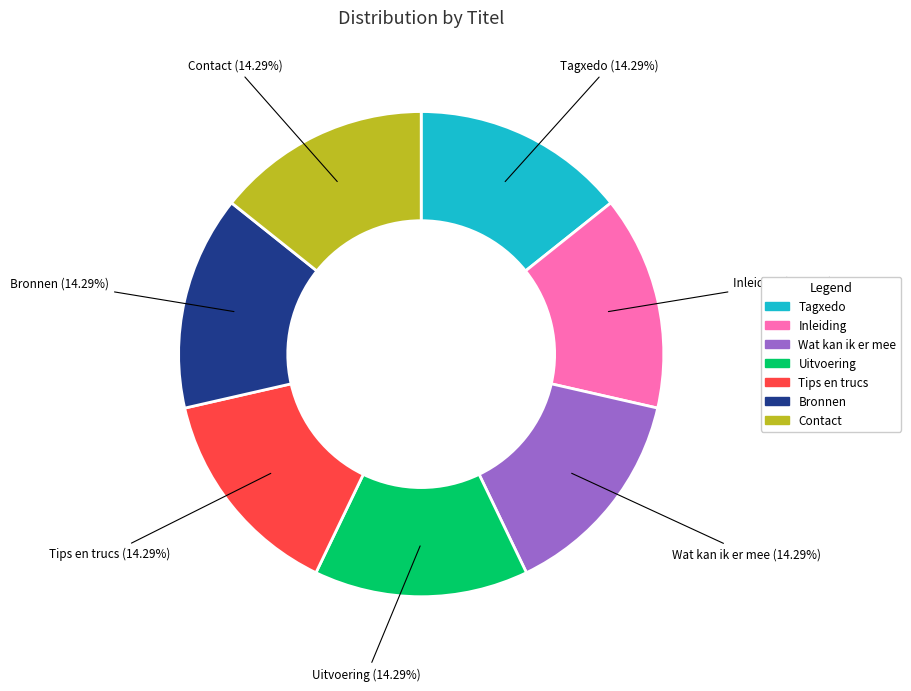

Count the number of slices in the pie.

7